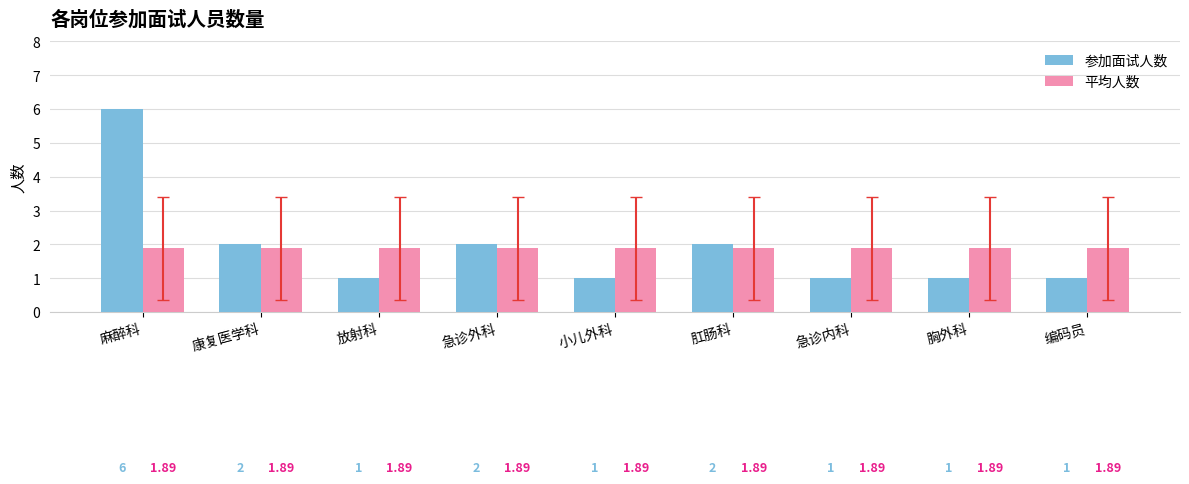

What position from the left is 急诊内科?

7